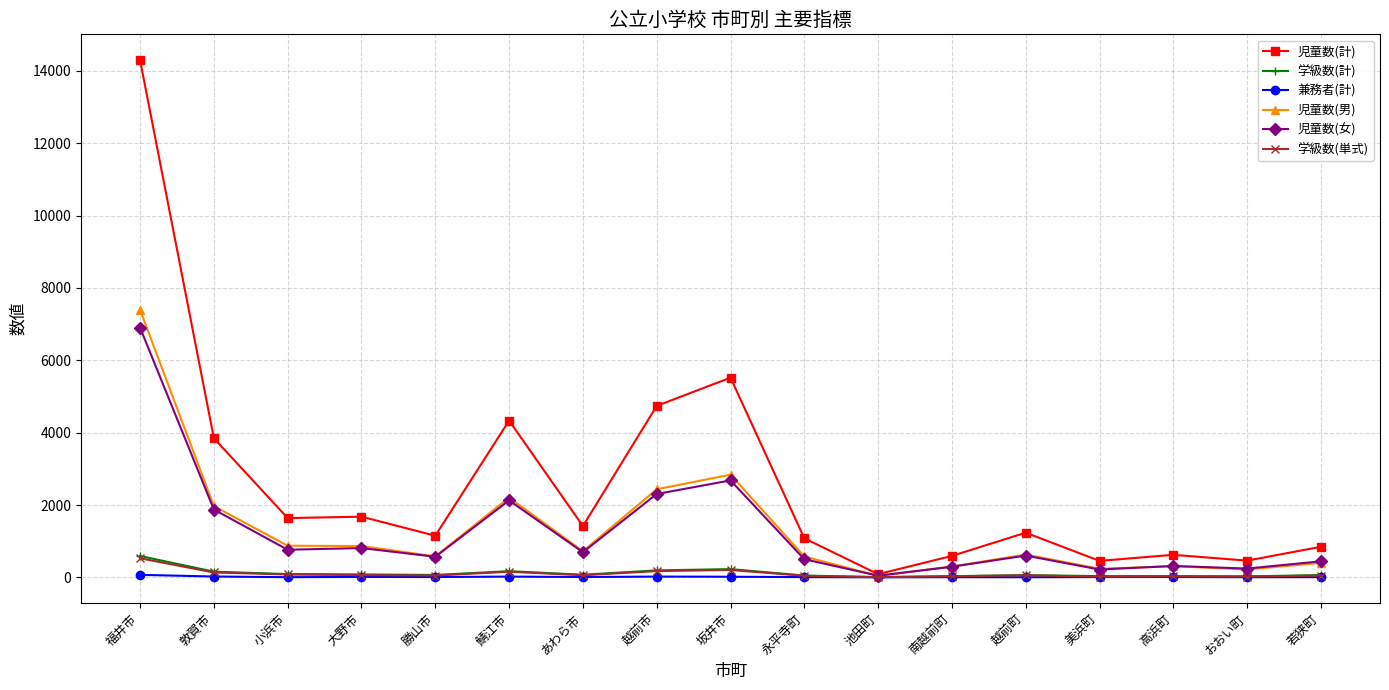

Between 福井市 and あわら市, which series saw the biggest shift?

児童数(計)